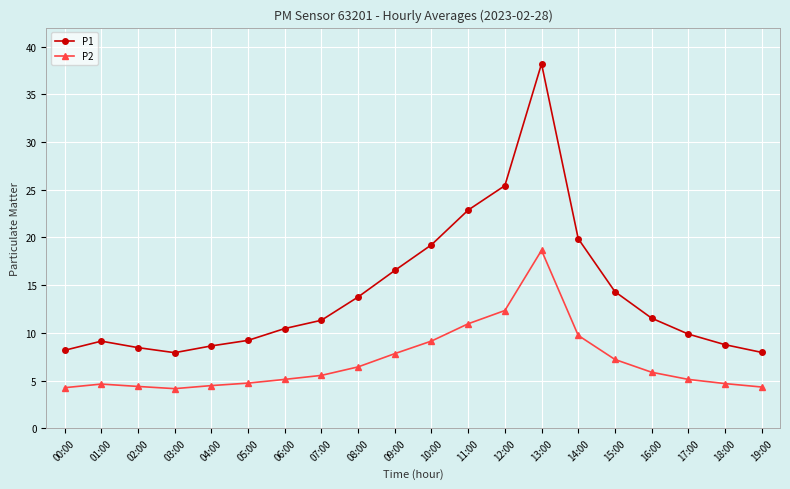

Which series changed the most between 11:00 and 16:00?

P1